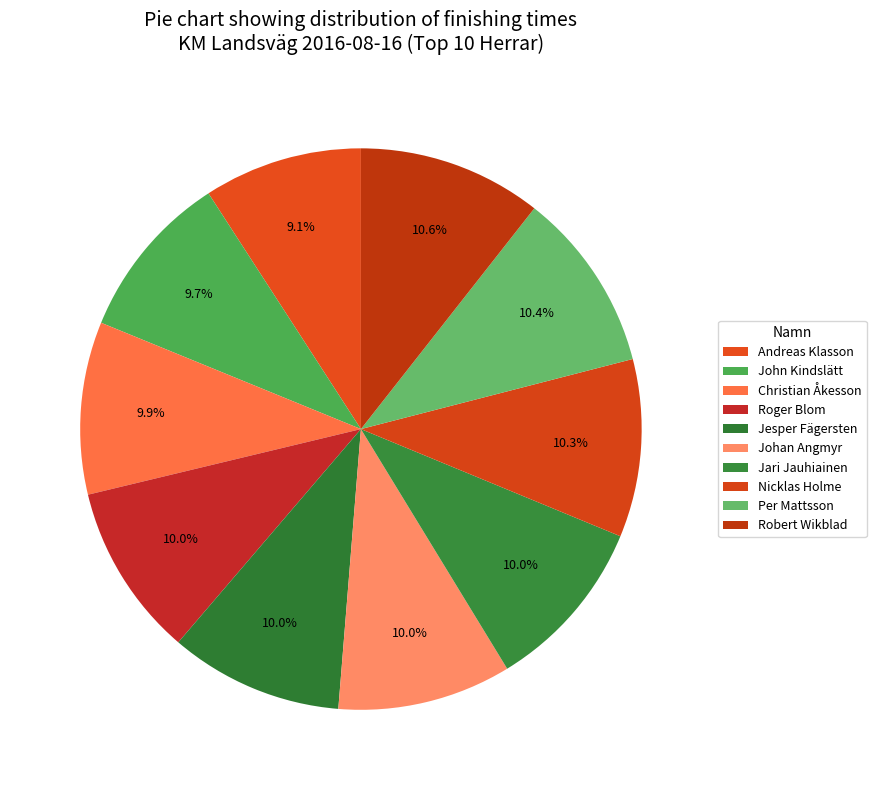

What is the total percentage of Nicklas Holme and Jari Jauhiainen?

20.3%